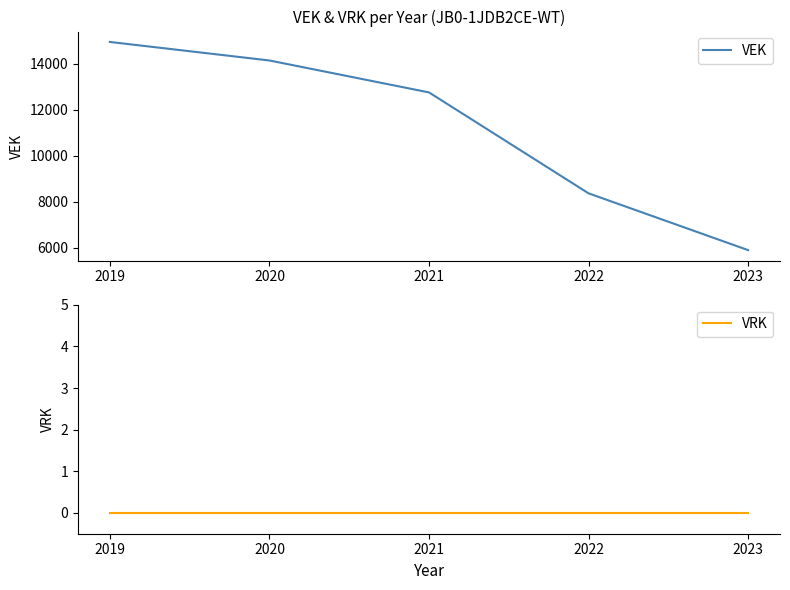

Does the chart have visible grid lines?

No